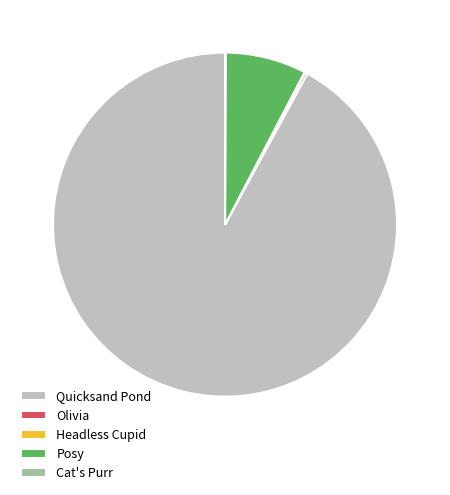

Which slice is the largest?

Quicksand Pond